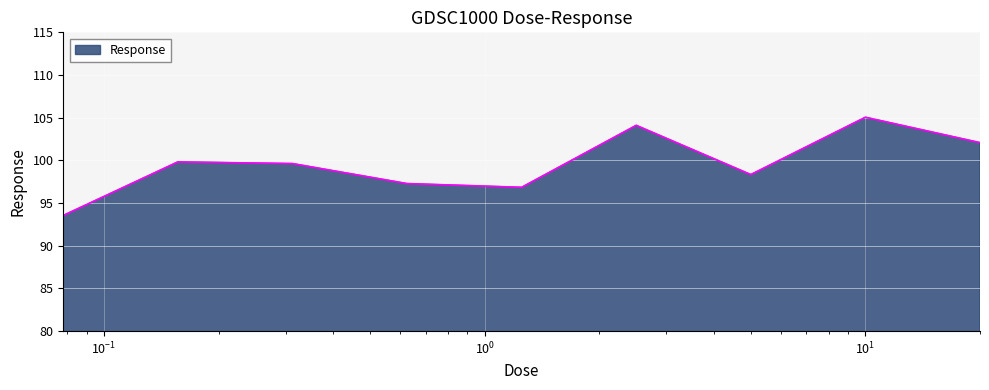

What is the smallest value displayed?

93.6